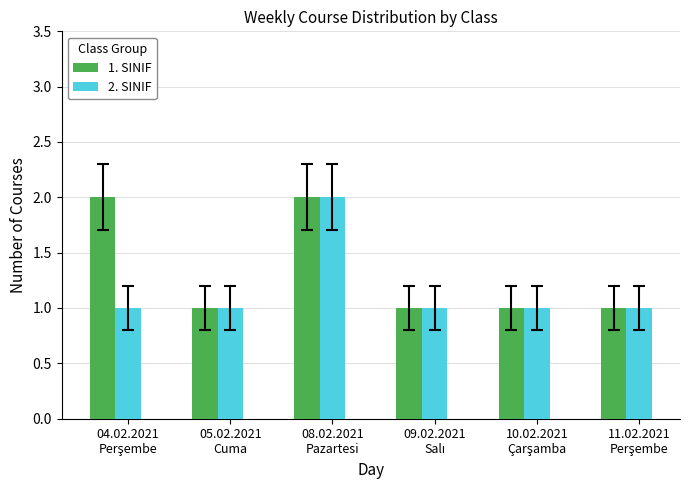

What are all the series names shown in the legend?

1. SINIF, 2. SINIF